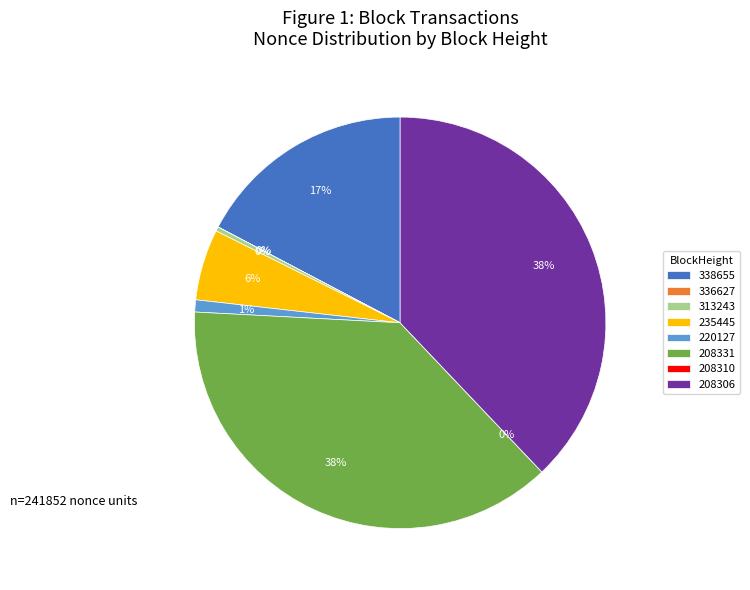

Do 338655 and 208310 together represent more than half of the pie?

No